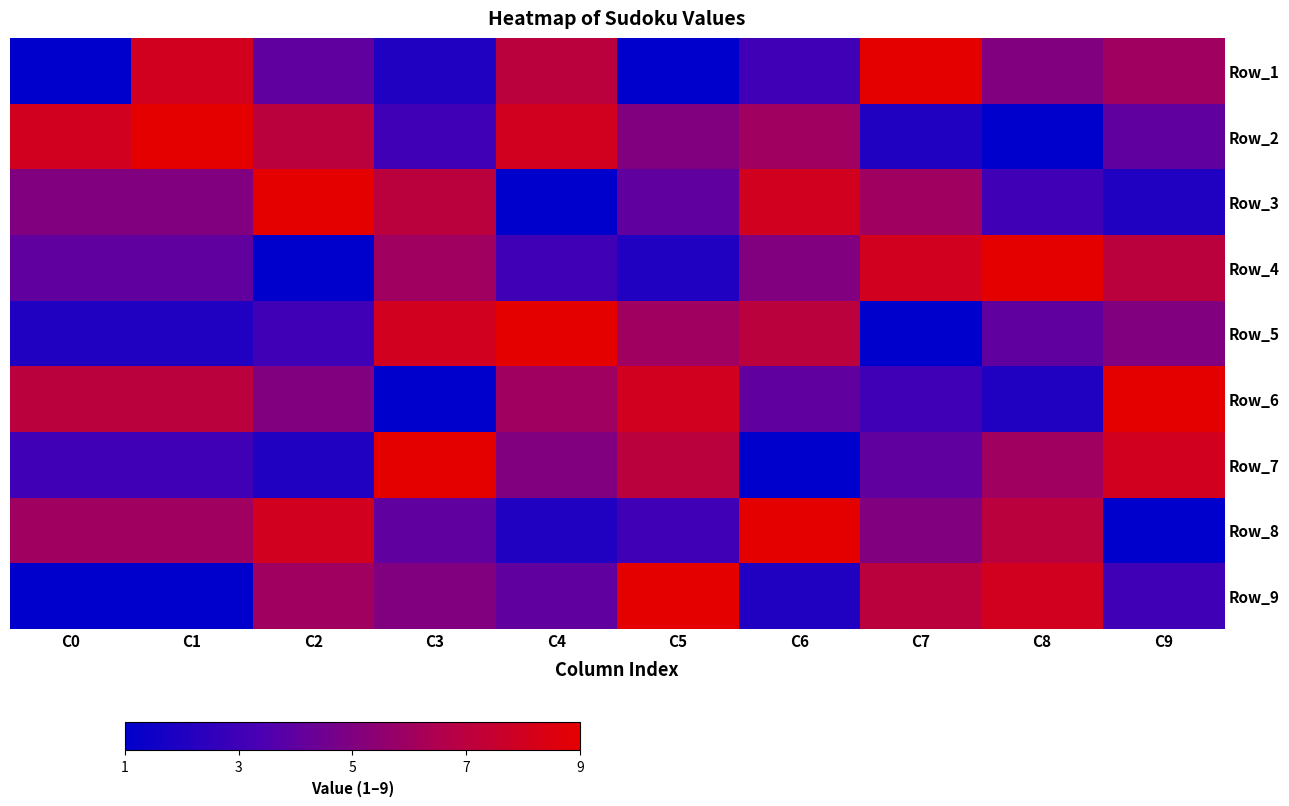

Reading left to right, list all the values displayed in this chart.

Row_1: C0=1	C1=8	C2=4	C3=2	C4=7	C5=1	C6=3	C7=9	C8=5	C9=6
Row_2: C0=8	C1=9	C2=7	C3=3	C4=8	C5=5	C6=6	C7=2	C8=1	C9=4
Row_3: C0=5	C1=5	C2=9	C3=7	C4=1	C5=4	C6=8	C7=6	C8=3	C9=2
Row_4: C0=4	C1=4	C2=1	C3=6	C4=3	C5=2	C6=5	C7=8	C8=9	C9=7
Row_5: C0=2	C1=2	C2=3	C3=8	C4=9	C5=6	C6=7	C7=1	C8=4	C9=5
Row_6: C0=7	C1=7	C2=5	C3=1	C4=6	C5=8	C6=4	C7=3	C8=2	C9=9
Row_7: C0=3	C1=3	C2=2	C3=9	C4=5	C5=7	C6=1	C7=4	C8=6	C9=8
Row_8: C0=6	C1=6	C2=8	C3=4	C4=2	C5=3	C6=9	C7=5	C8=7	C9=1
Row_9: C0=1	C1=1	C2=6	C3=5	C4=4	C5=9	C6=2	C7=7	C8=8	C9=3